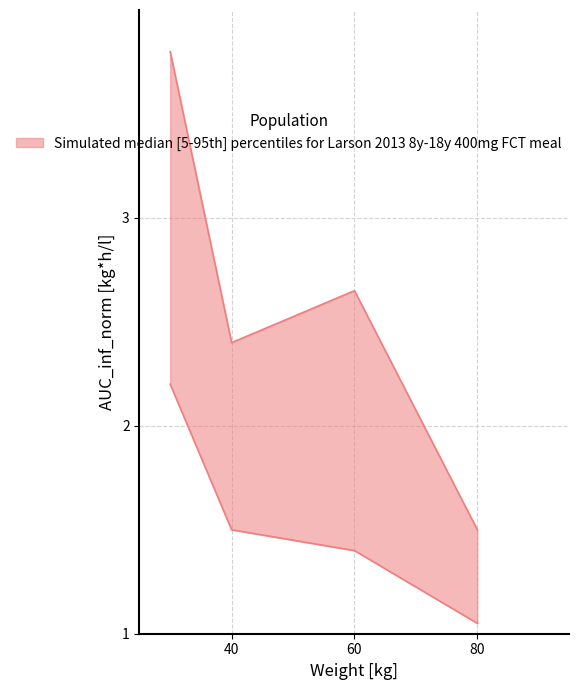

What is the difference between the highest and lowest values at 30?

1.6